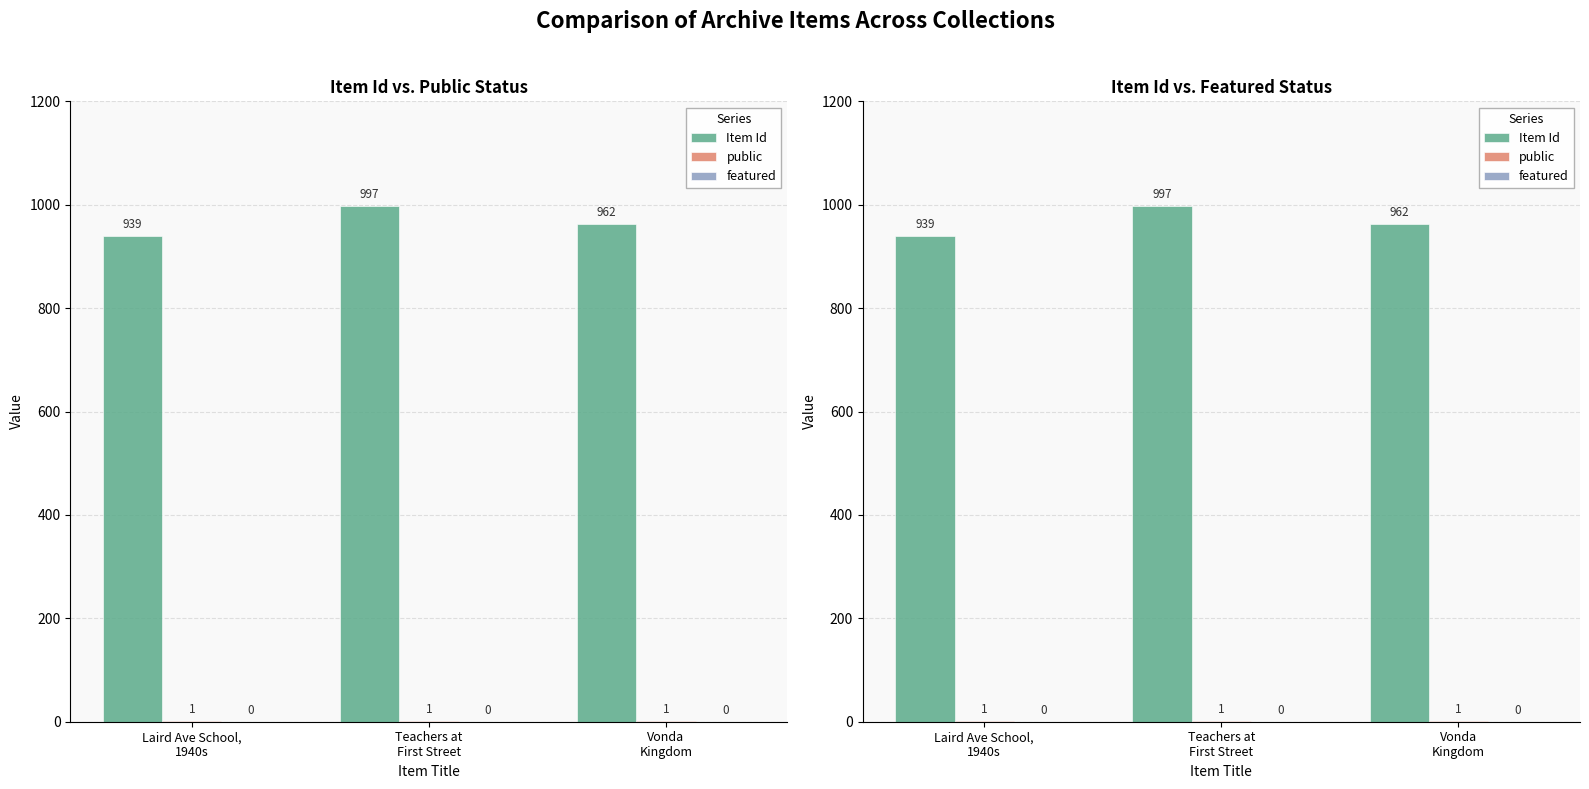

What are all the series names shown in the legend?

Item Id, public, featured